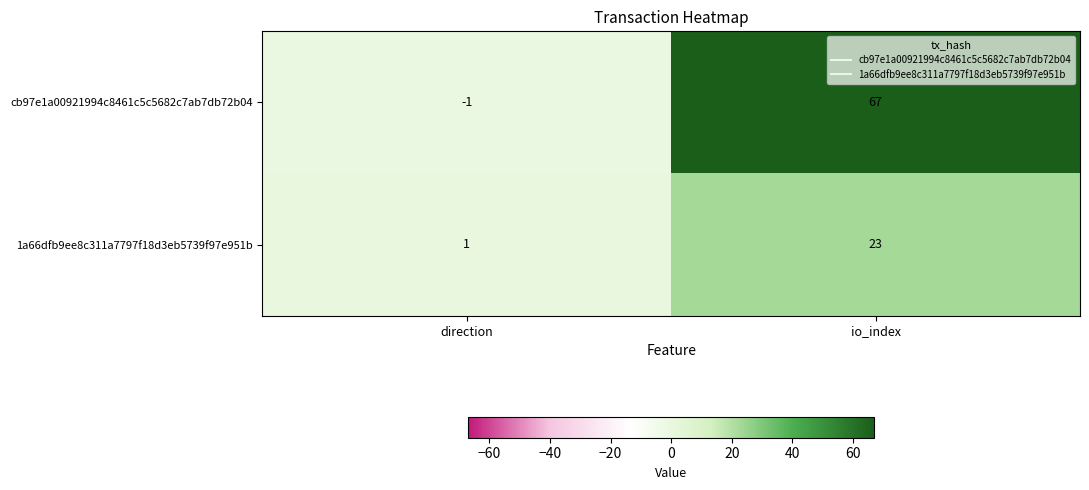

List the series in order of their overall mean, highest first.

cb97e1a00921994c8461c5c5682c7ab7db72b04, 1a66dfb9ee8c311a7797f18d3eb5739f97e951b